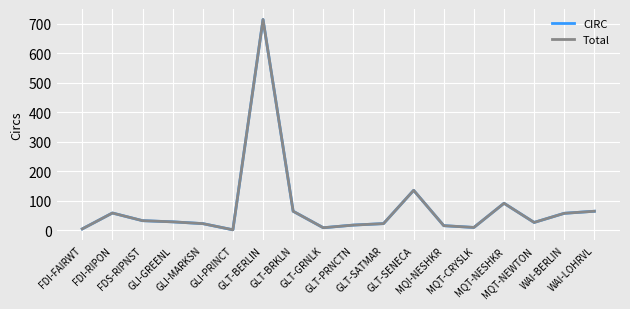

Reading left to right, transcribe all the data shown in this chart.

CIRC: FDI-FAIRWT=4	FDI-RIPON=58	FDS-RIPNST=32	GLI-GREENL=28	GLI-MARKSN=22	GLI-PRINCT=1	GLT-BERLIN=715	GLT-BRKLN=64	GLT-GRNLK=8	GLT-PRNCTN=17	GLT-SATMAR=22	GLT-SENECA=135	MQI-NESHKR=15	MQT-CRYSLK=9	MQT-NESHKR=91	MQT-NEWTON=26	WAI-BERLIN=57	WAI-LOHRVL=64
Total: FDI-FAIRWT=4	FDI-RIPON=58	FDS-RIPNST=32	GLI-GREENL=28	GLI-MARKSN=22	GLI-PRINCT=1	GLT-BERLIN=715	GLT-BRKLN=64	GLT-GRNLK=8	GLT-PRNCTN=17	GLT-SATMAR=22	GLT-SENECA=135	MQI-NESHKR=15	MQT-CRYSLK=9	MQT-NESHKR=91	MQT-NEWTON=26	WAI-BERLIN=57	WAI-LOHRVL=64